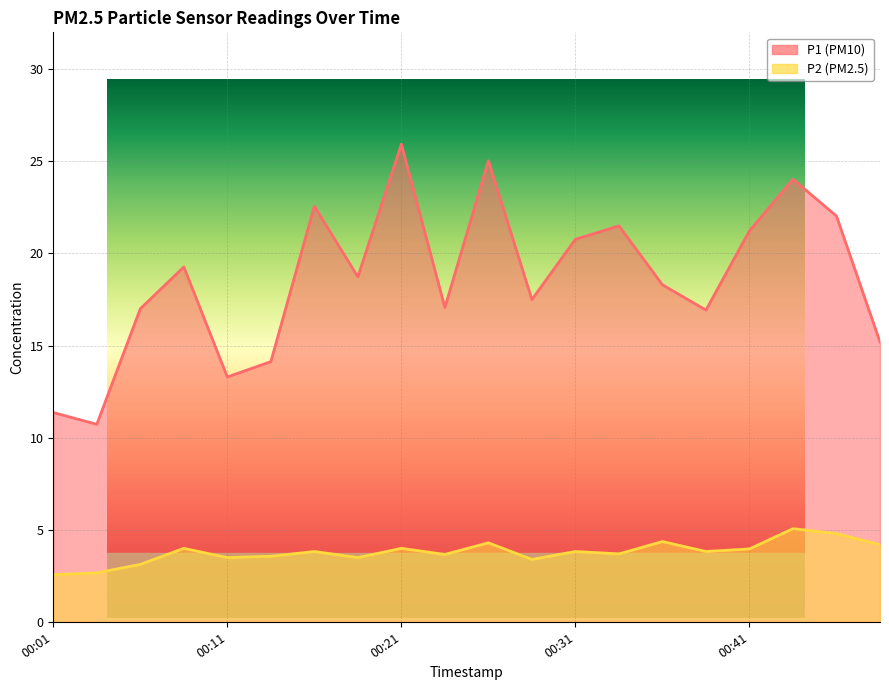

What is the value of the P2 point at the 15th from the left?

4.4